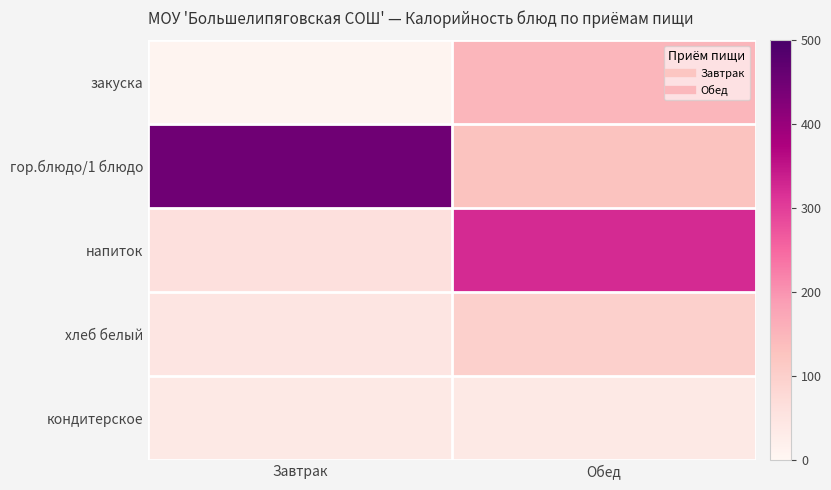

Which has a higher value, Завтрак or Обед?

Обед